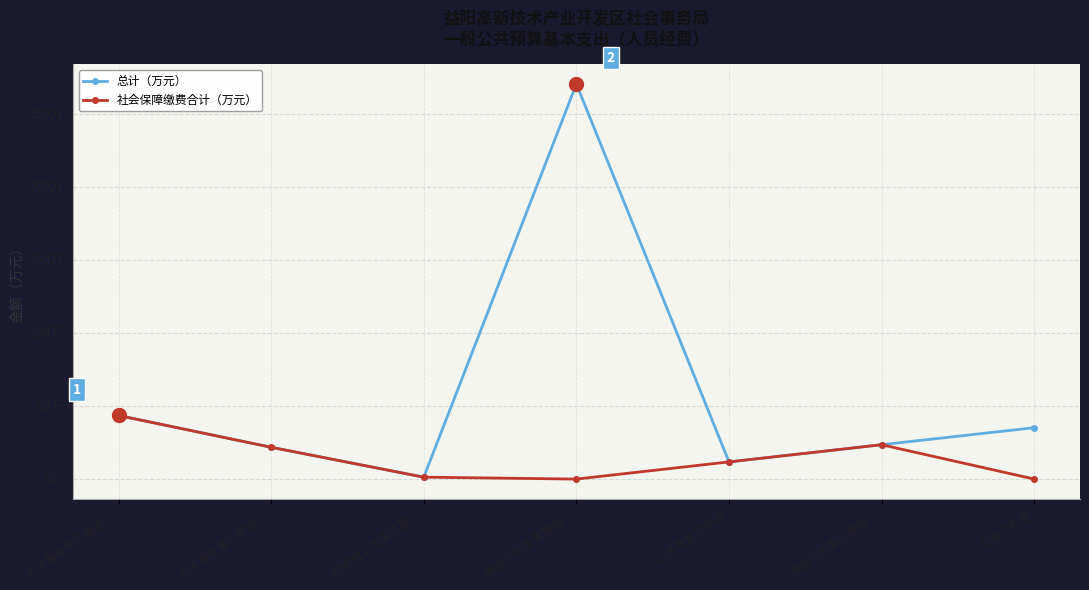

What is the spread (max minus min) of values at 其他计划生育事务…?

270.3